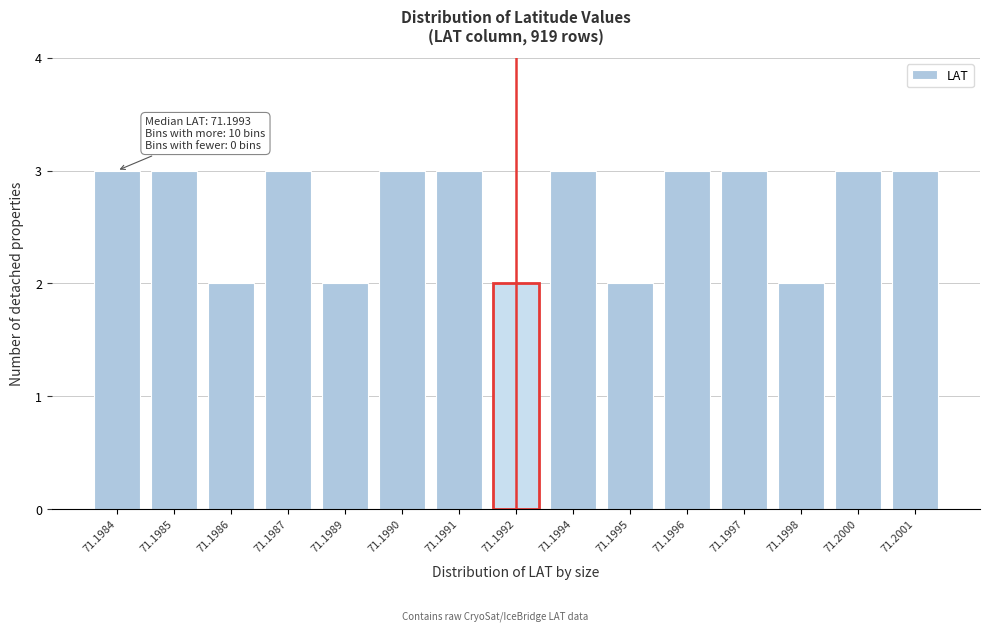

Reading right to left, what are all the values shown in this chart?

71.2001=3	71.2000=3	71.1998=2	71.1997=3	71.1996=3	71.1995=2	71.1994=3	71.1992=2	71.1991=3	71.1990=3	71.1989=2	71.1987=3	71.1986=2	71.1985=3	71.1984=3